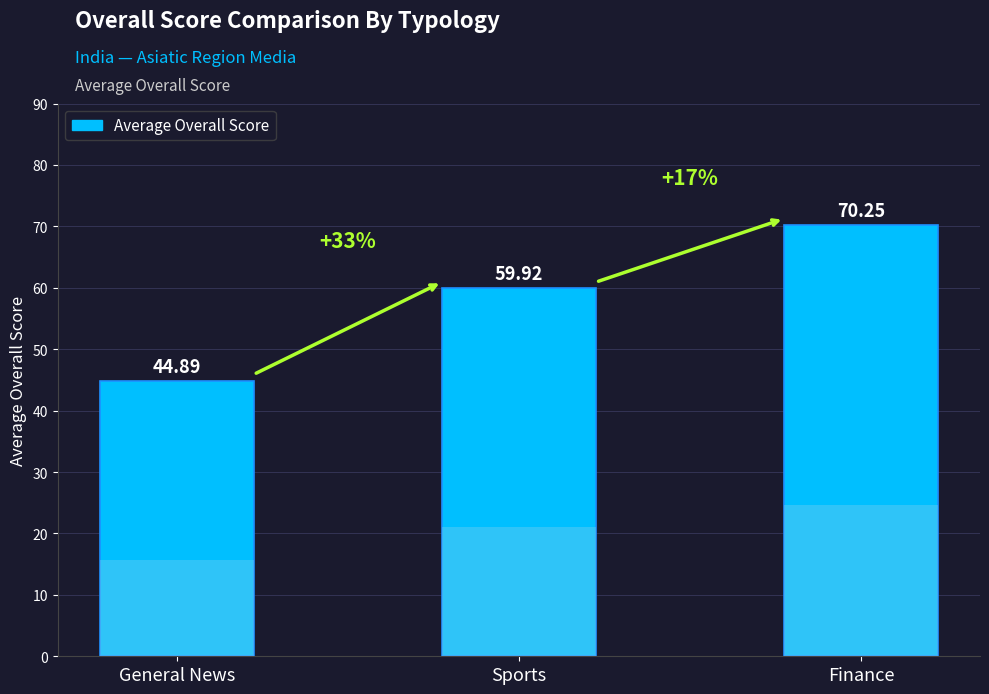

Reading right to left, transcribe all the data shown in this chart.

70.2	59.9	44.9